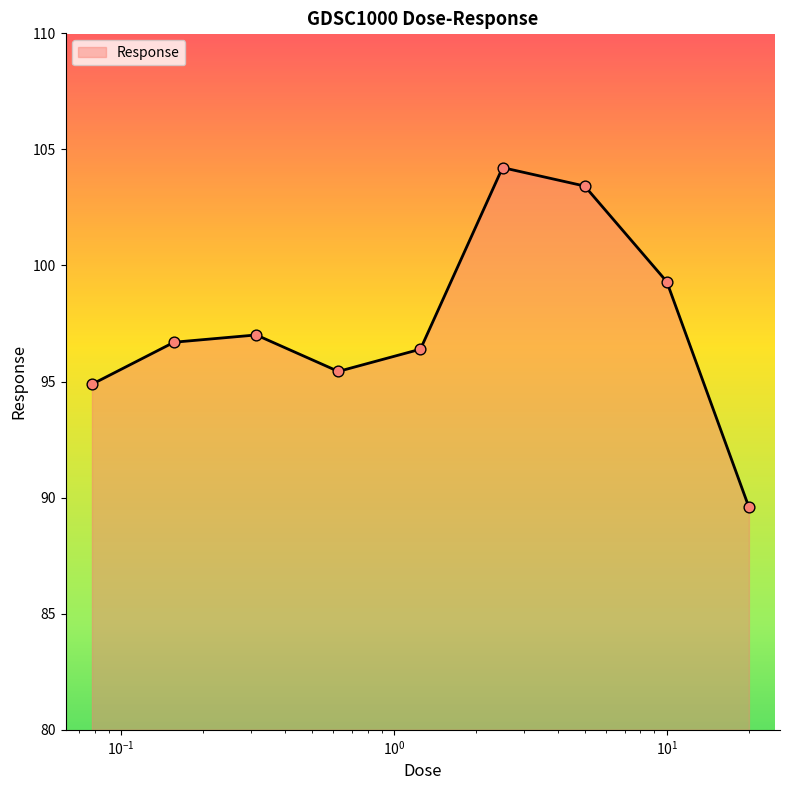

What is the maximum value shown in the chart?

104.2